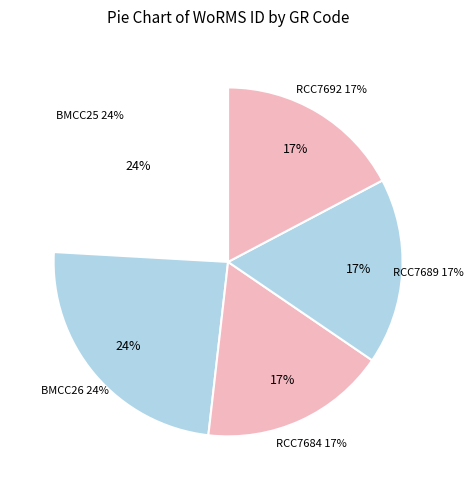

What is the ratio of the value at RCC7684 to the value at RCC7689?

1.0